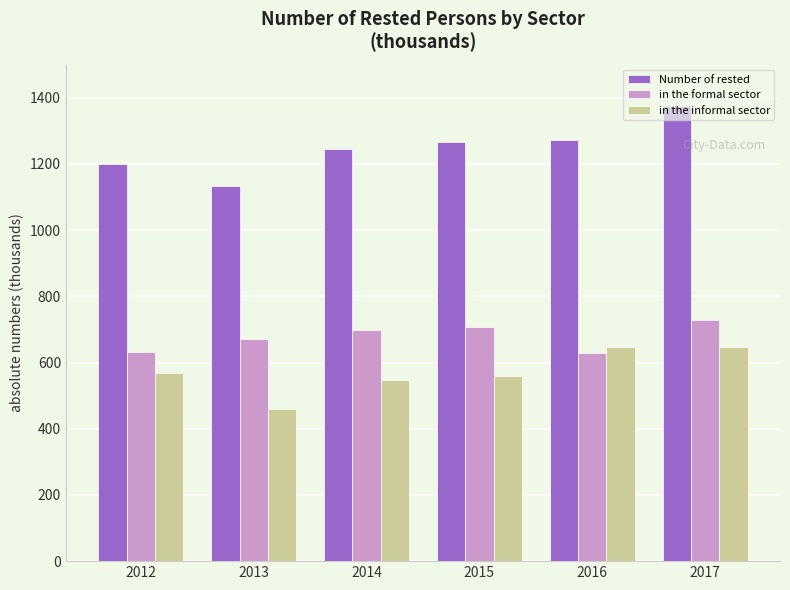

What is the difference between the in the informal sector values at 2014 and 2017?

100.3